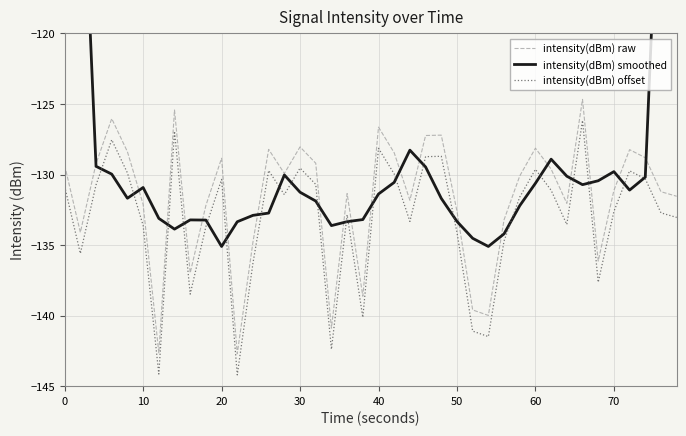

The value of intensity(dBm) raw at 20 is -27.2. True or false?

False